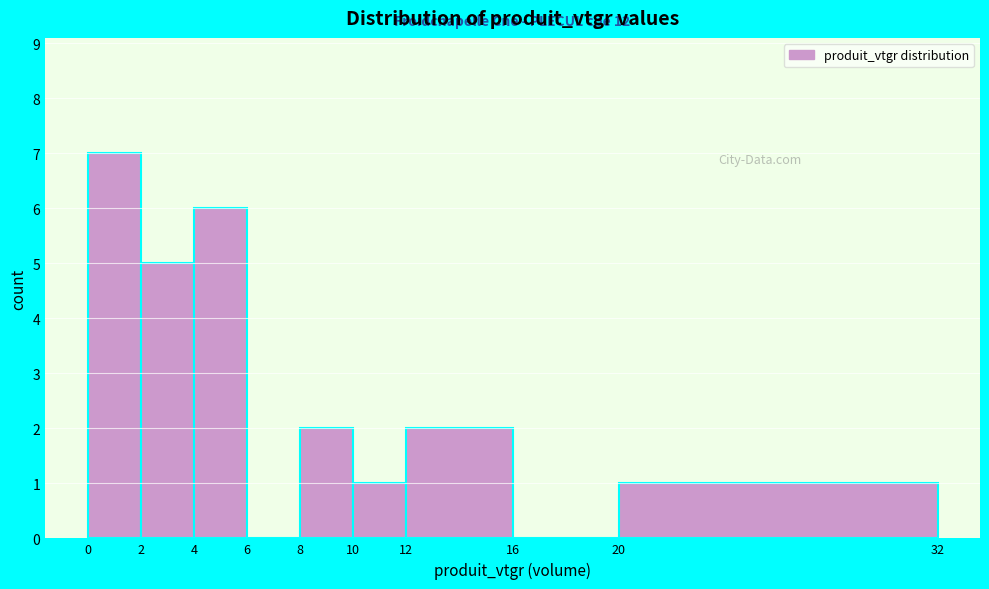

Over which range of the x-axis is the bar tallest?

0 to 2